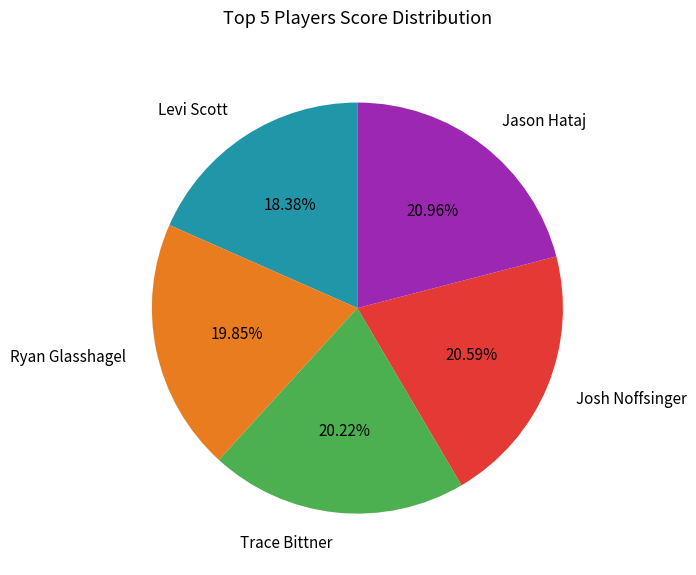

Combined, what portion of the pie is Ryan Glasshagel and Jason Hataj?

40.8%